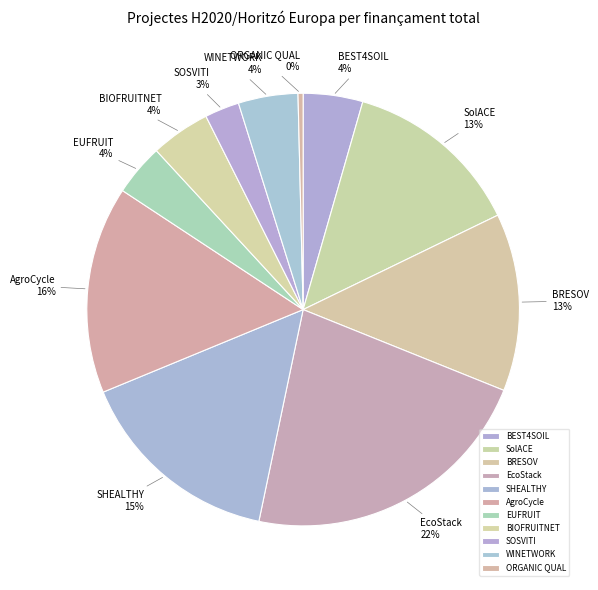

Do SHEALTHY and ORGANIC QUAL together represent more than half of the pie?

No